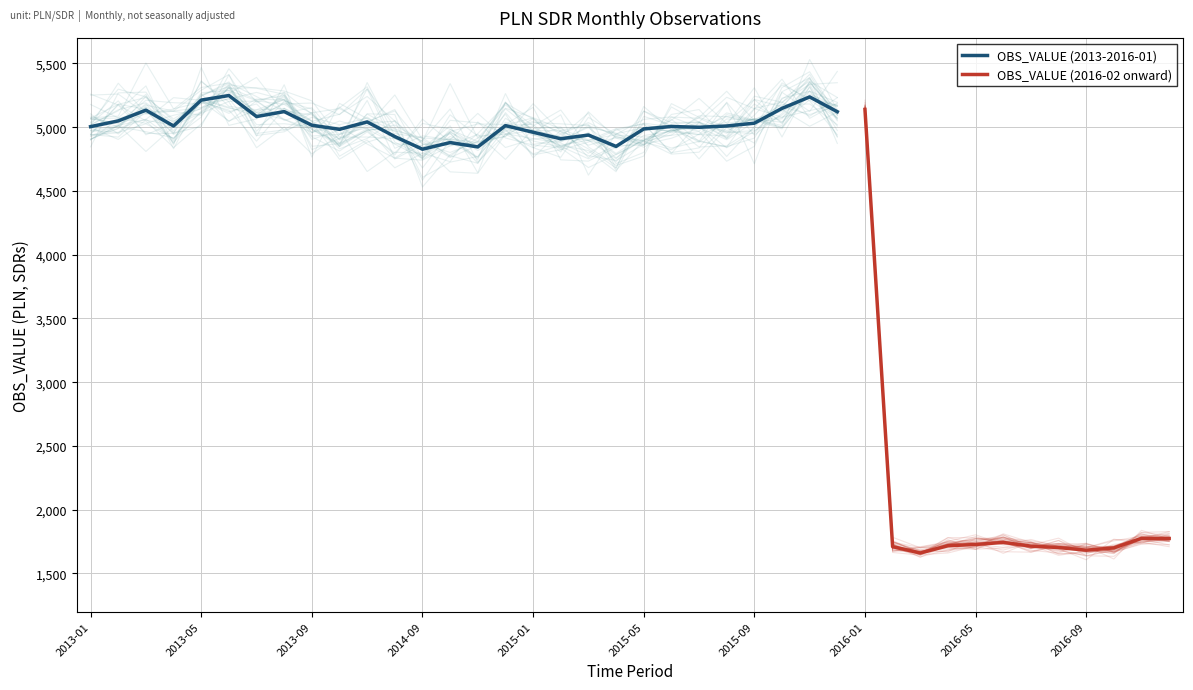

What is the label of the 8th point from the right?

2016-05